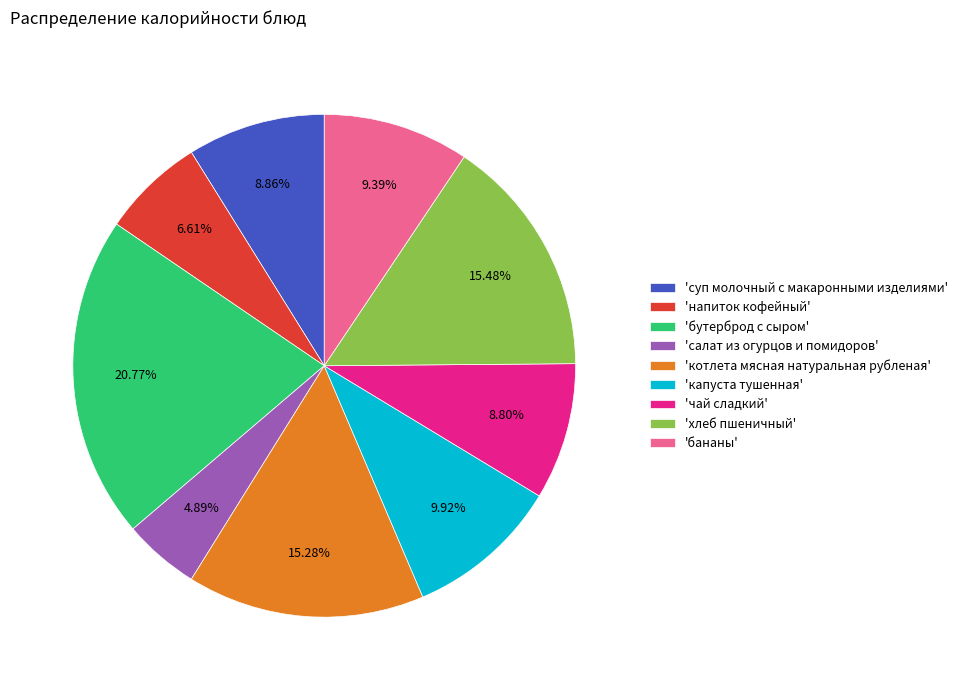

Which slice is the smallest?

'салат из огурцов и помидоров'